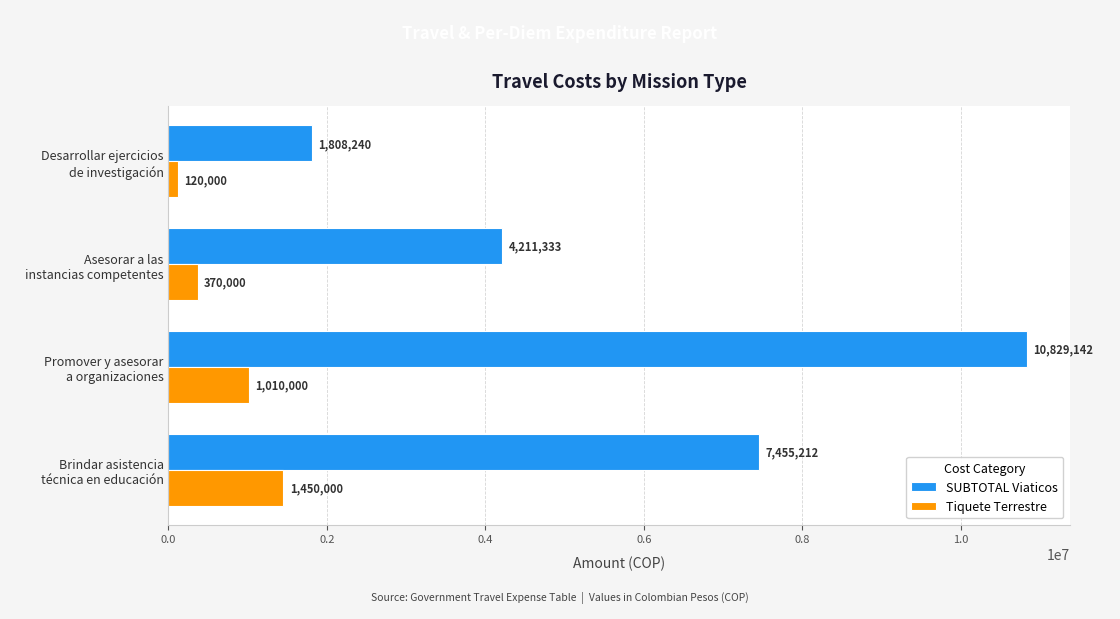

At how many categories does at least one series exceed 1546302?

4